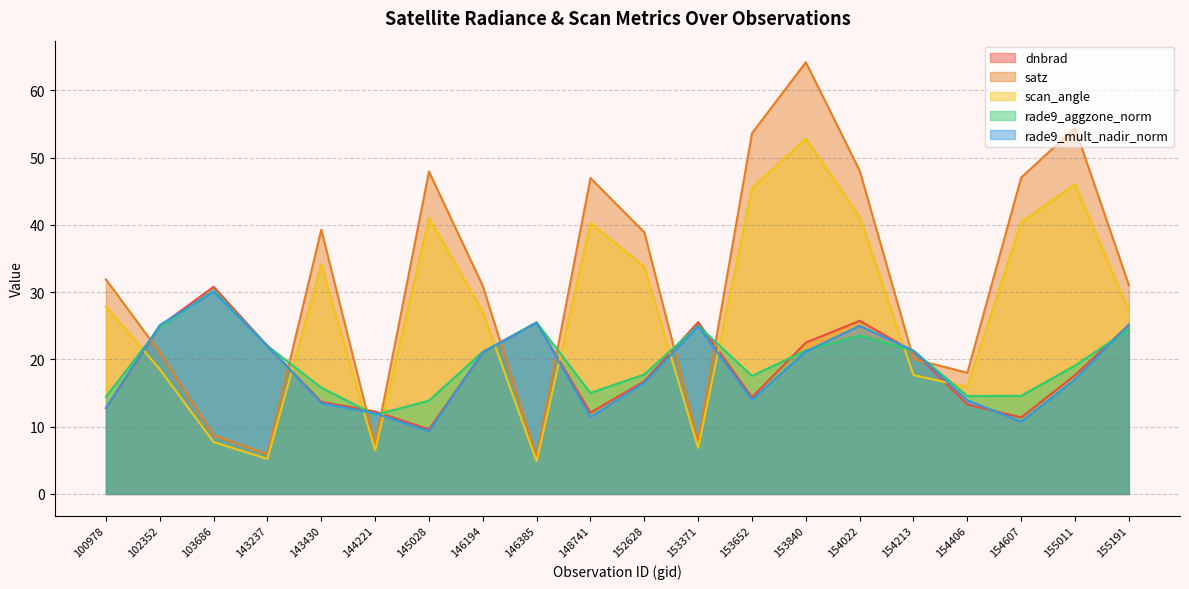

Is it true that dnbrad equals 6.7 at 145028?

False